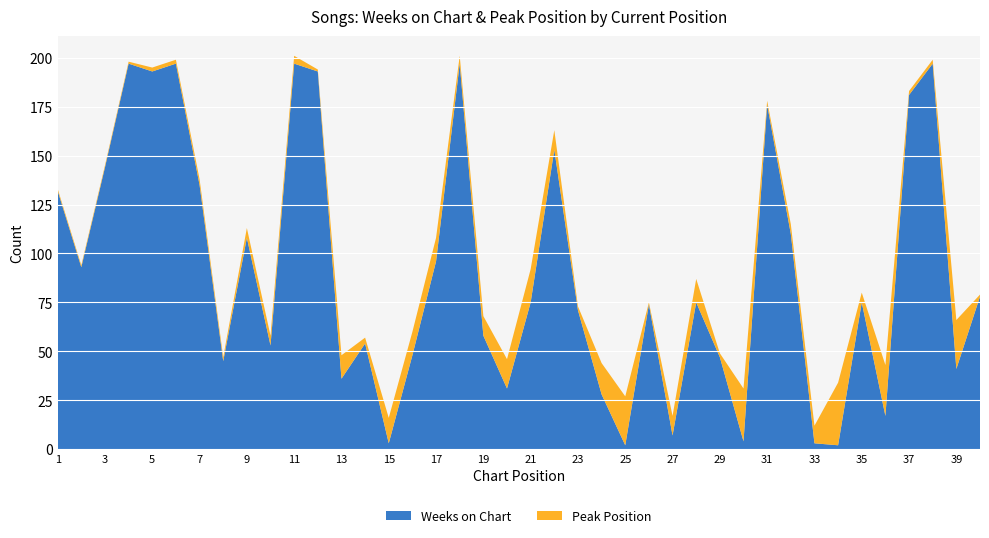

Reading left to right, extract all data points from this chart.

Weeks on Chart: 1=132	2=93	3=144	4=197	5=193	6=197	7=135	8=45	9=108	10=53	11=197	12=193	13=36	14=54	15=3	16=48	17=96	18=197	19=58	20=31	21=75	22=153	23=71	24=28	25=2	26=74	27=7	28=75	29=47	30=4	31=176	32=110	33=3	34=2	35=75	36=17	37=181	38=197	39=41	40=78
Peak Position: 1=1	2=1	3=1	4=1	5=2	6=2	7=3	8=2	9=5	10=5	11=4	12=1	13=12	14=3	15=13	16=12	17=12	18=4	19=10	20=15	21=17	22=10	23=2	24=16	25=25	26=1	27=10	28=12	29=2	30=27	31=2	32=5	33=9	34=32	35=5	36=26	37=2	38=2	39=25	40=1